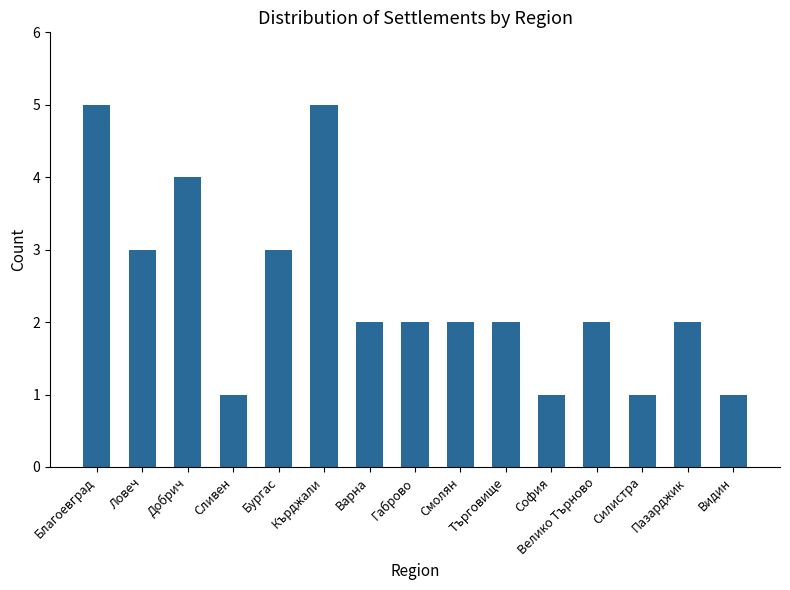

The chart shows a value of 2 at Благоевград. True or false?

False